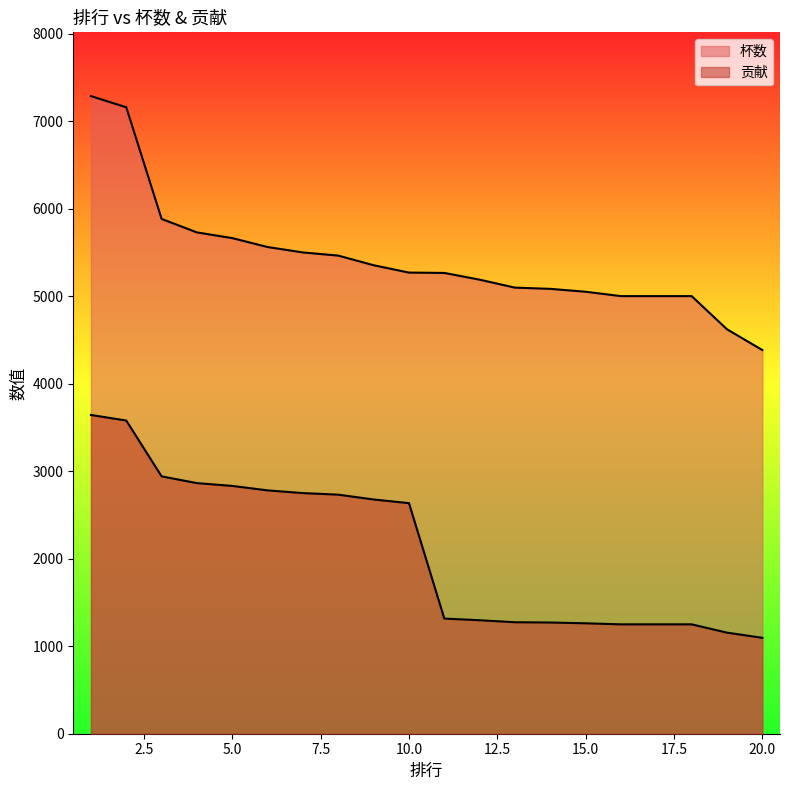

Which category has the highest value in the 杯数 series?

1